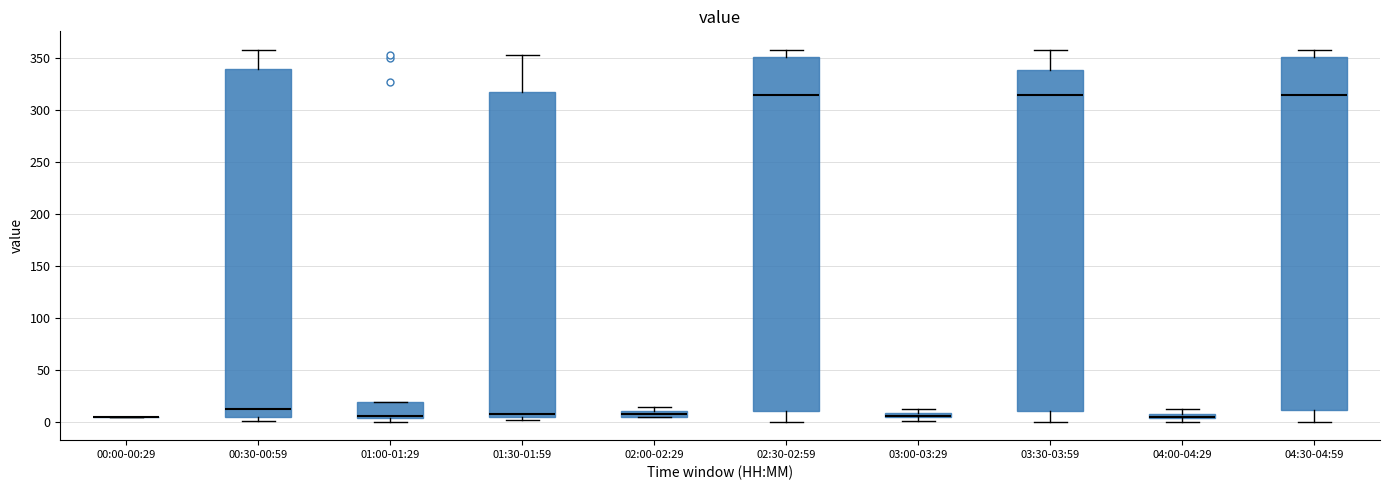

Where does the lower whisker of the box for 04:30-04:59 end on the y-axis? The values are not printed on the chart, so give them approximately, as read against the axis.

0